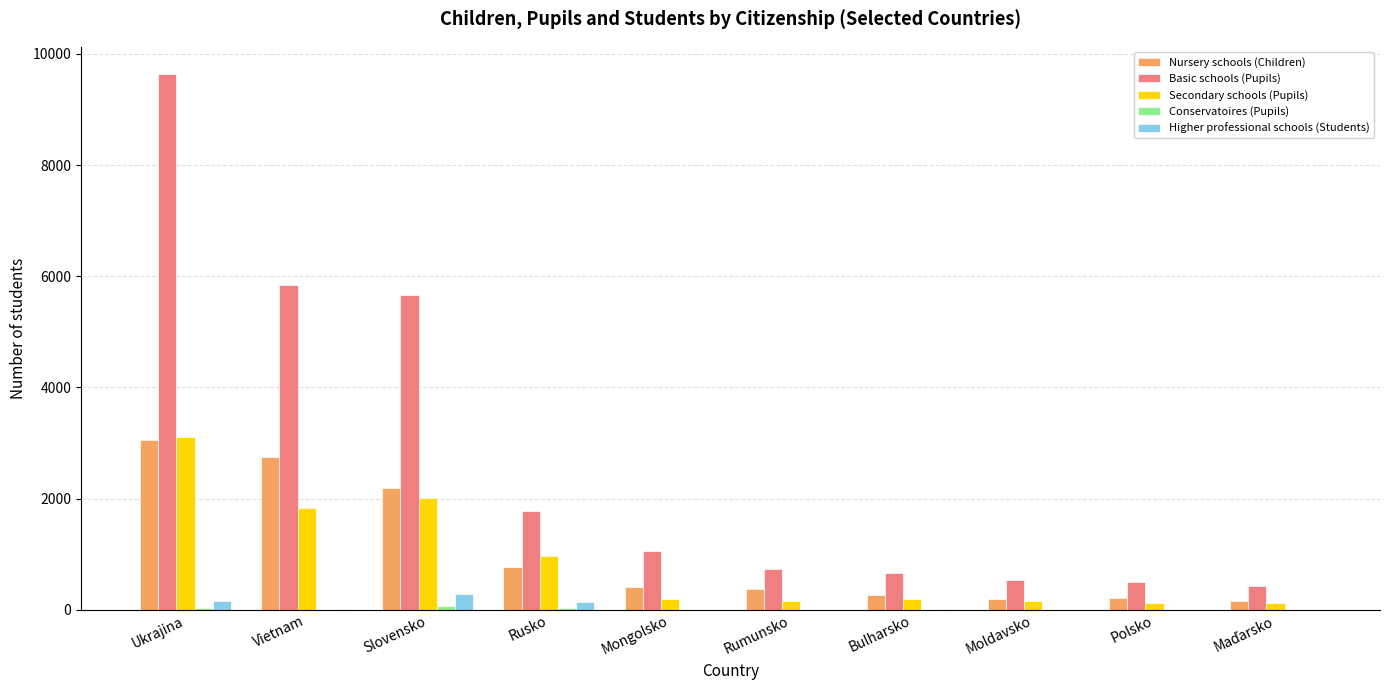

Between Ukrajina and Polsko, which series saw the biggest shift?

Basic schools (Pupils)